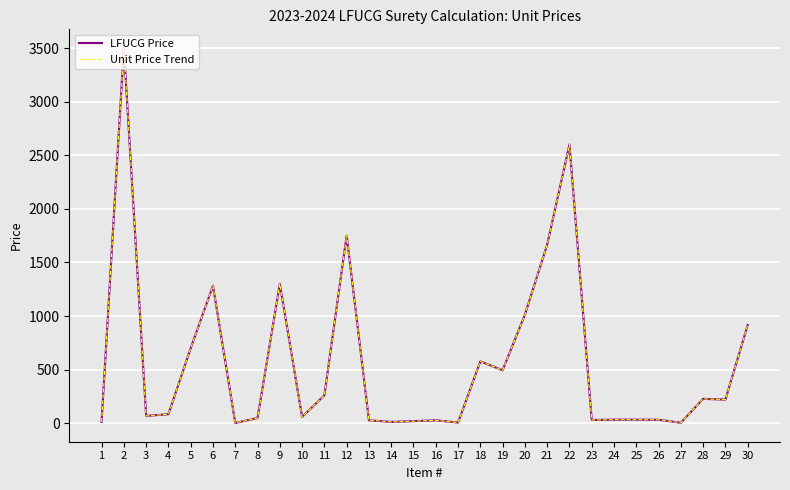

Reading left to right, list all the values displayed in this chart.

LFUCG Price: 12	3500	68	84	700	1283	2	48	1300	58	260	1750	27	12	19	27	6	577	494	1012	1666	2600	30	33	33	32	4	227	220	916
Unit Price Trend: 12	3500	68	84	700	1283	2	48	1300	58	260	1750	27	12	19	27	6	577	494	1012	1666	2600	30	33	33	32	4	227	220	916